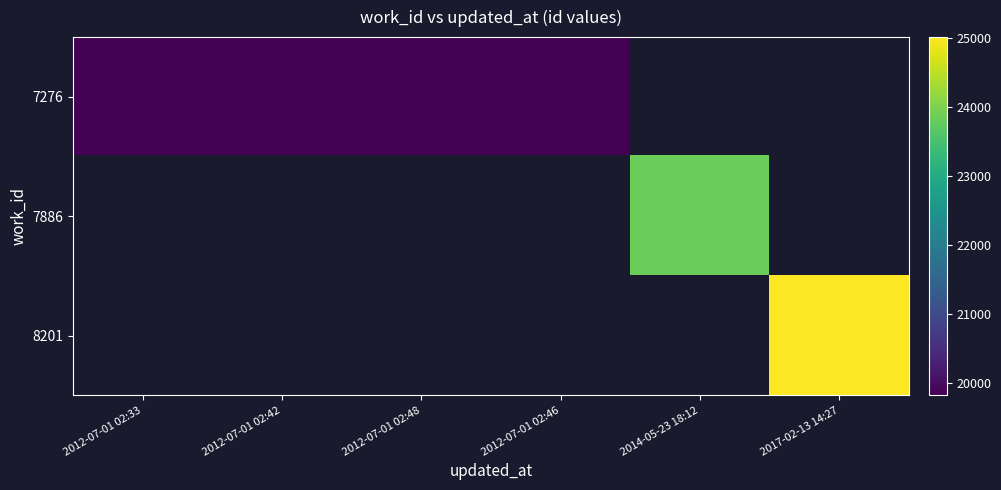

How many distinct data groups are displayed?

3